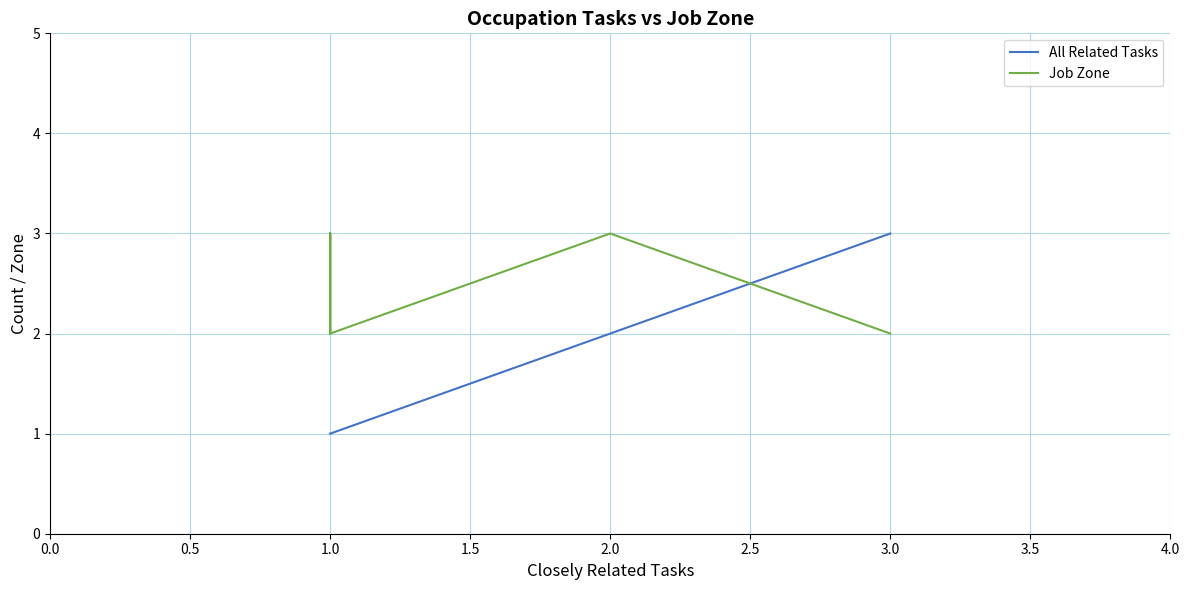

What is the maximum value for Job Zone?

3